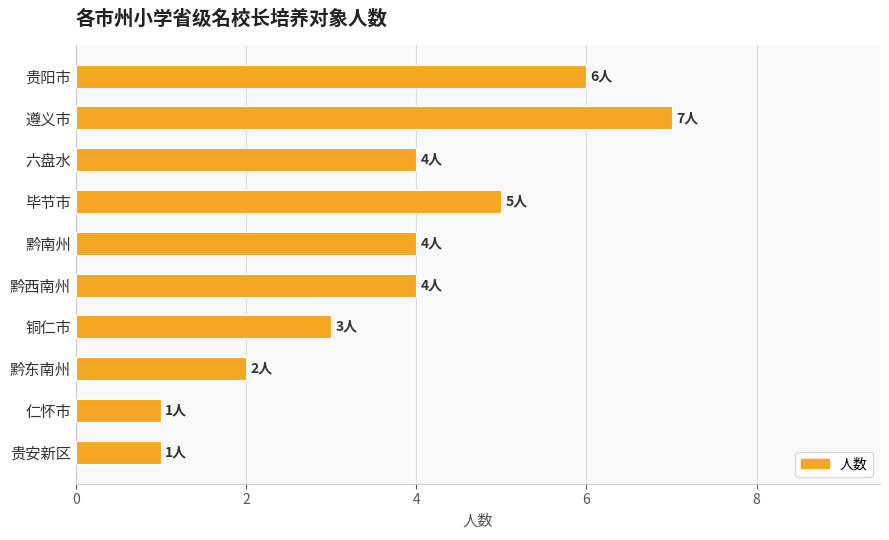

What position from the bottom is 六盘水?

8